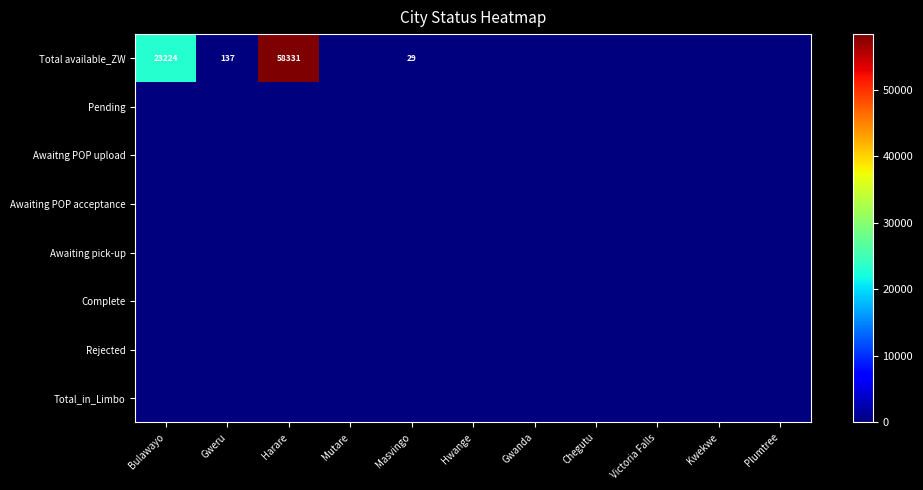

True or false: Total available_ZW has a value of 6 at Masvingo.

False